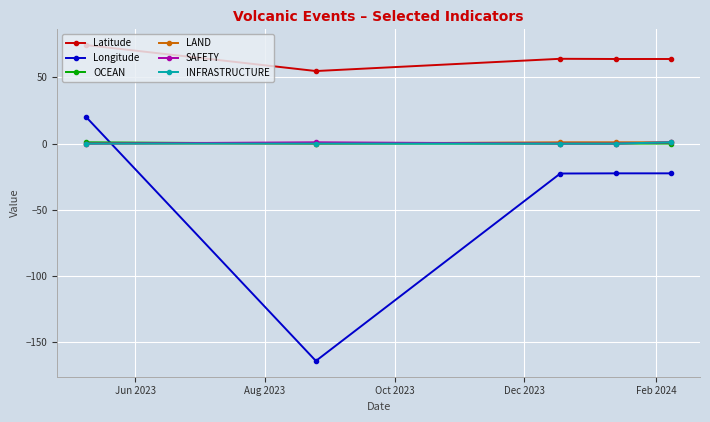

Which series has the largest range (max minus min)?

Longitude